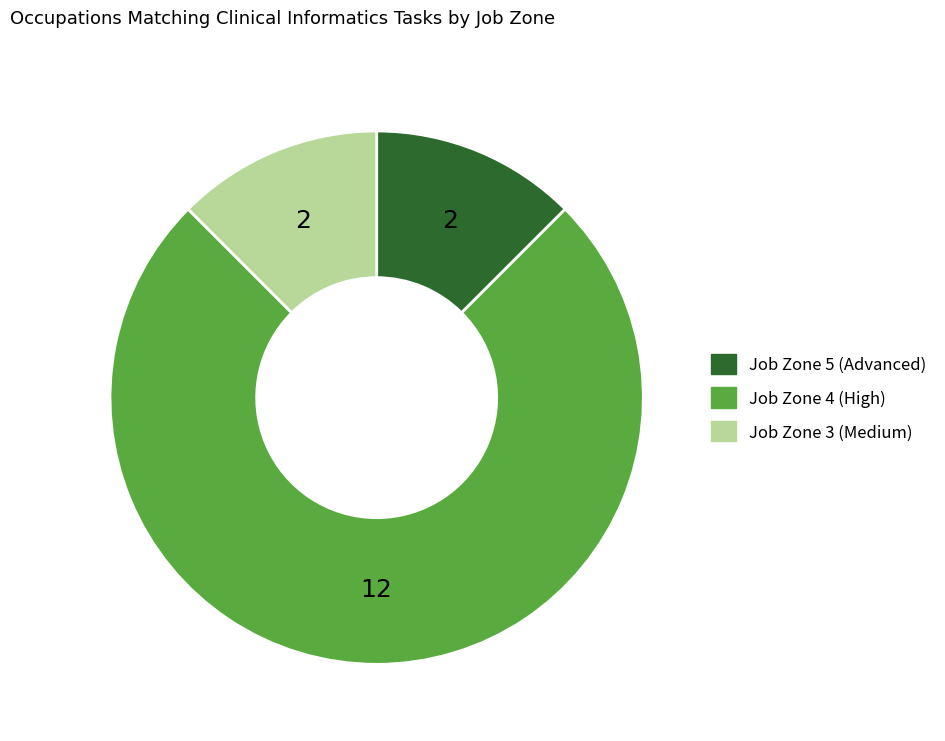

How many segments does this pie chart have?

3